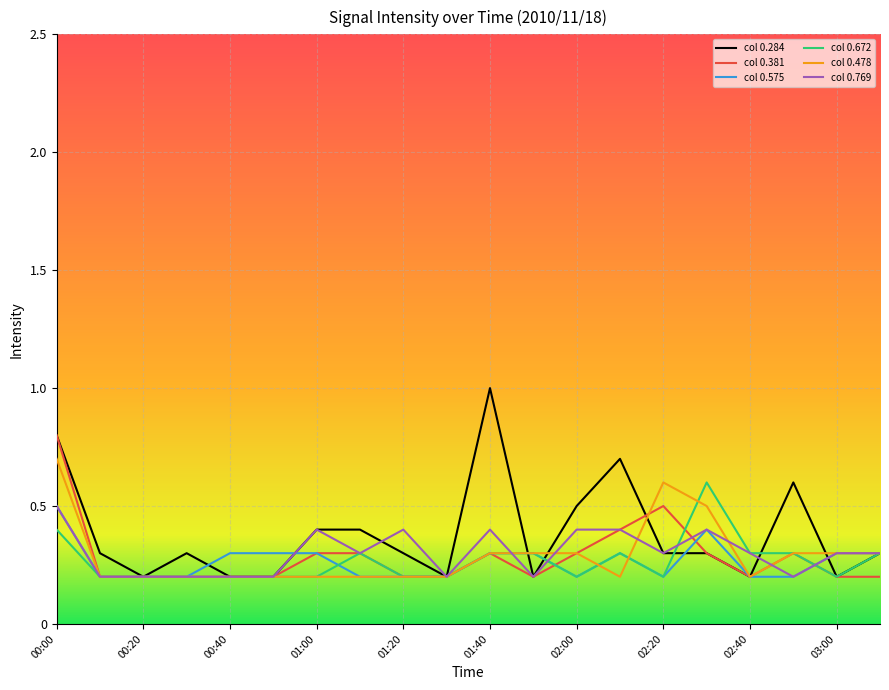

What is the maximum value shown in the chart?

1.0